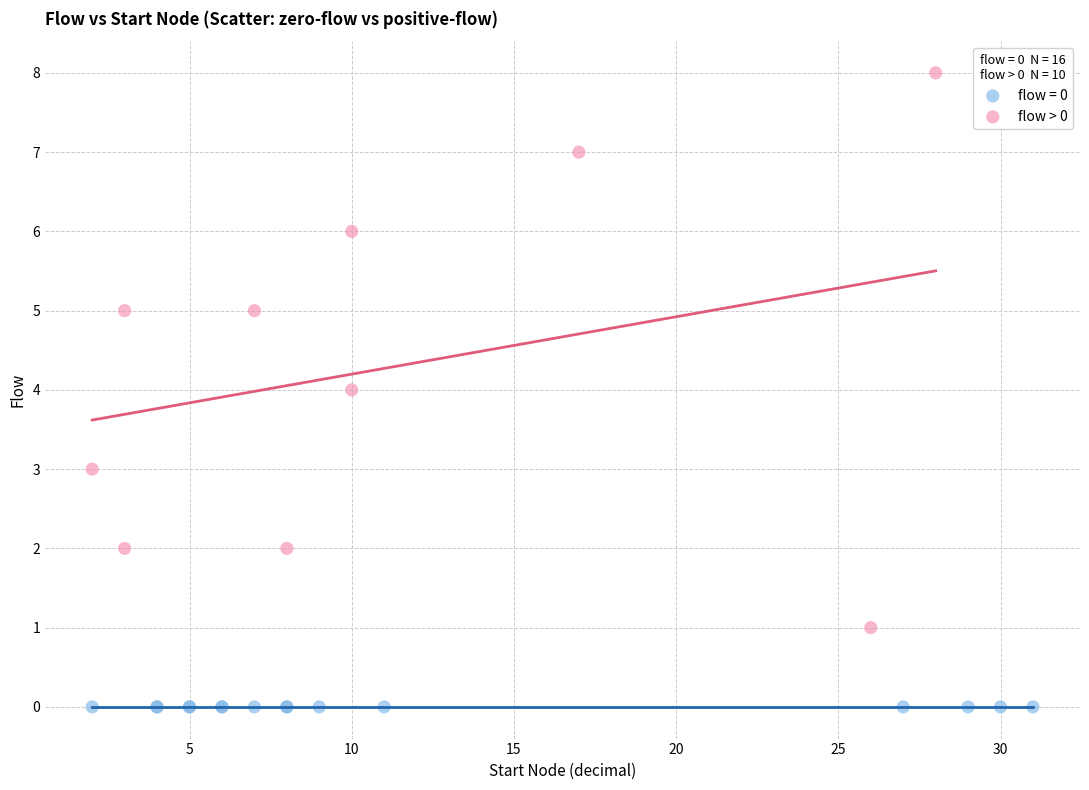

Which series contains the highest Y value?

flow > 0